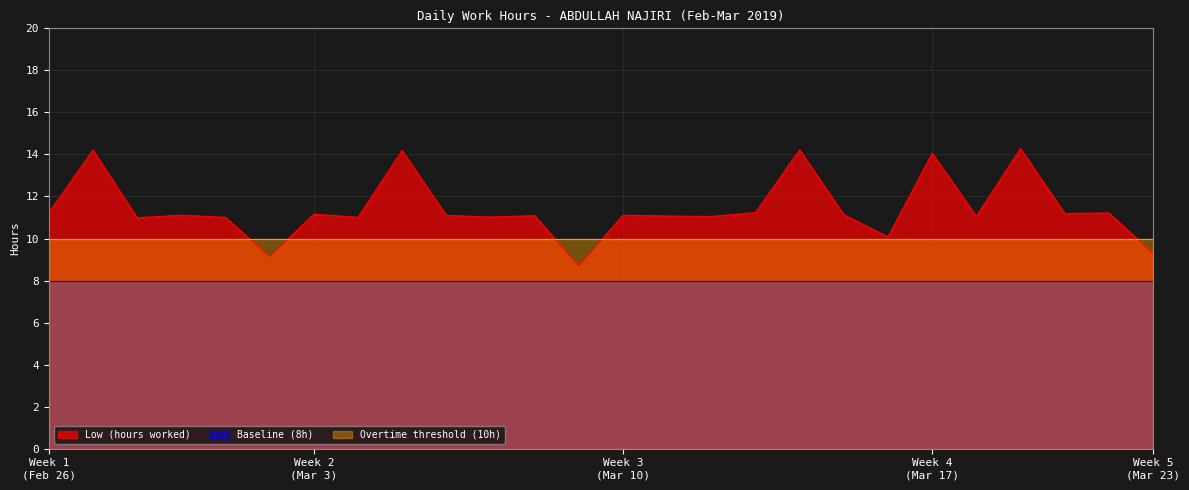

Is it true that Baseline (8h) equals 8.0 at 7-Thu?

True